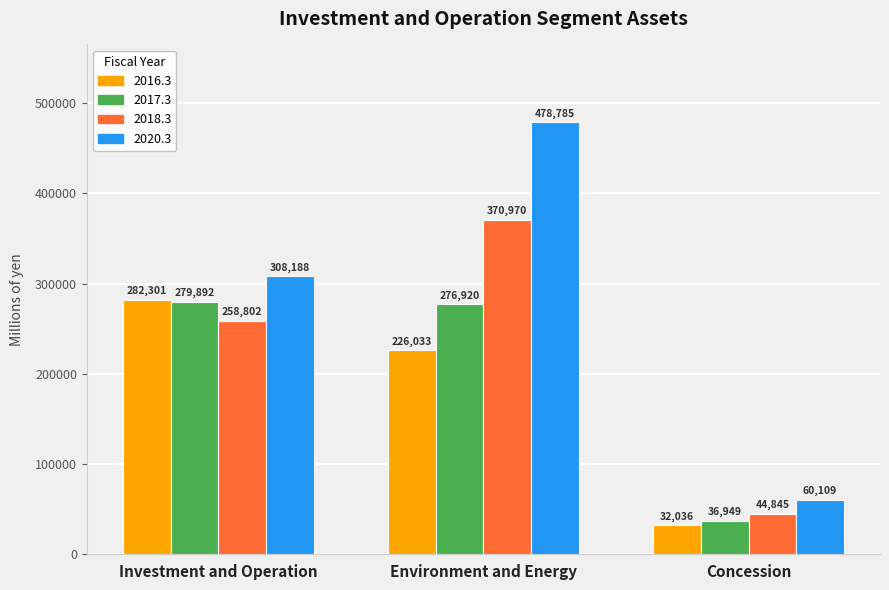

What are all the series names shown in the legend?

2016.3, 2017.3, 2018.3, 2020.3